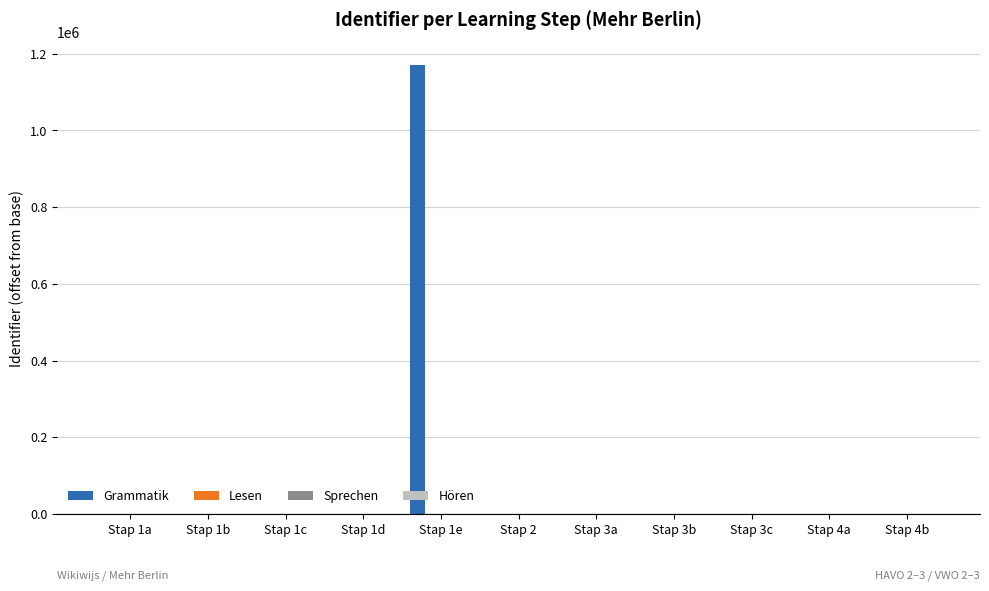

Which series has the largest total across all categories?

Grammatik